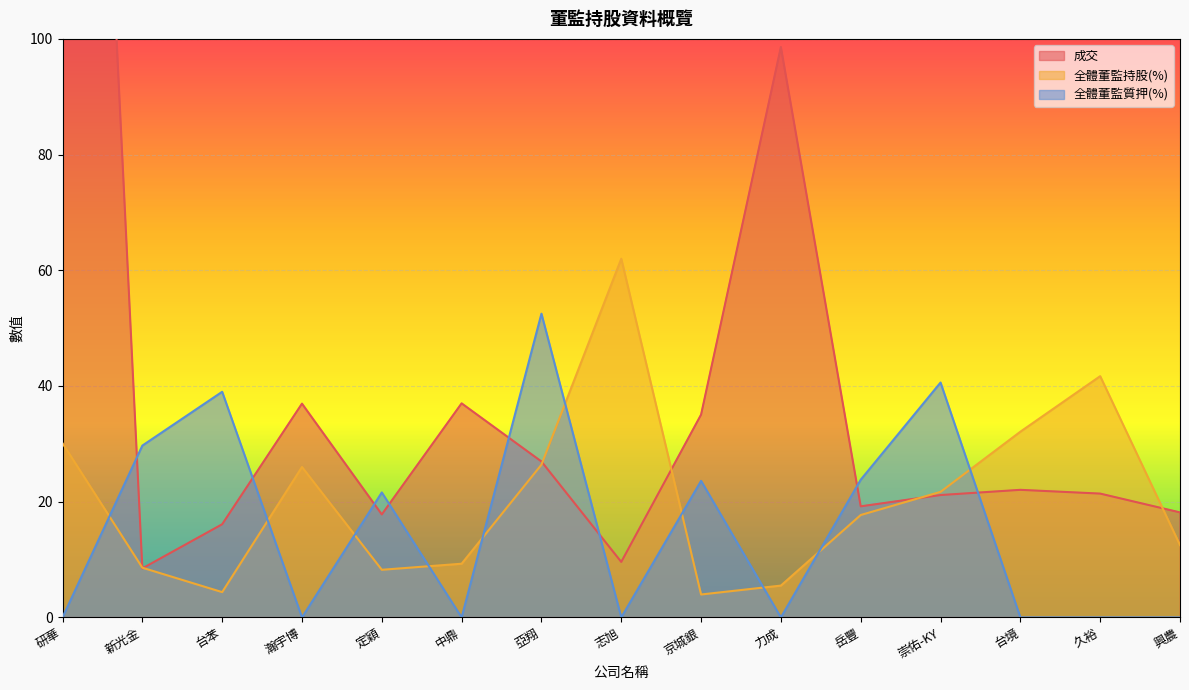

What is the sum of all 全體董監質押(%) values?

230.8